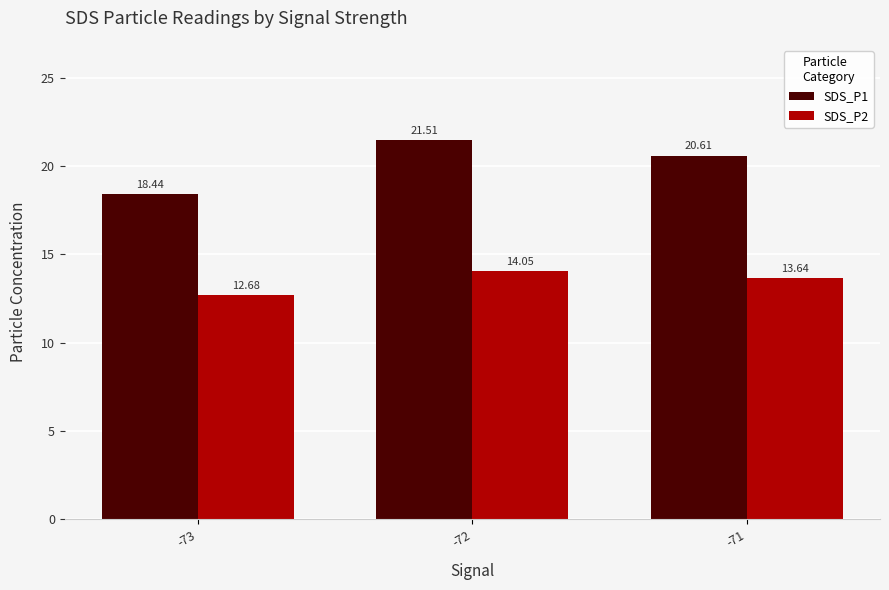

List the series in order of their peak value, lowest first.

SDS_P2, SDS_P1